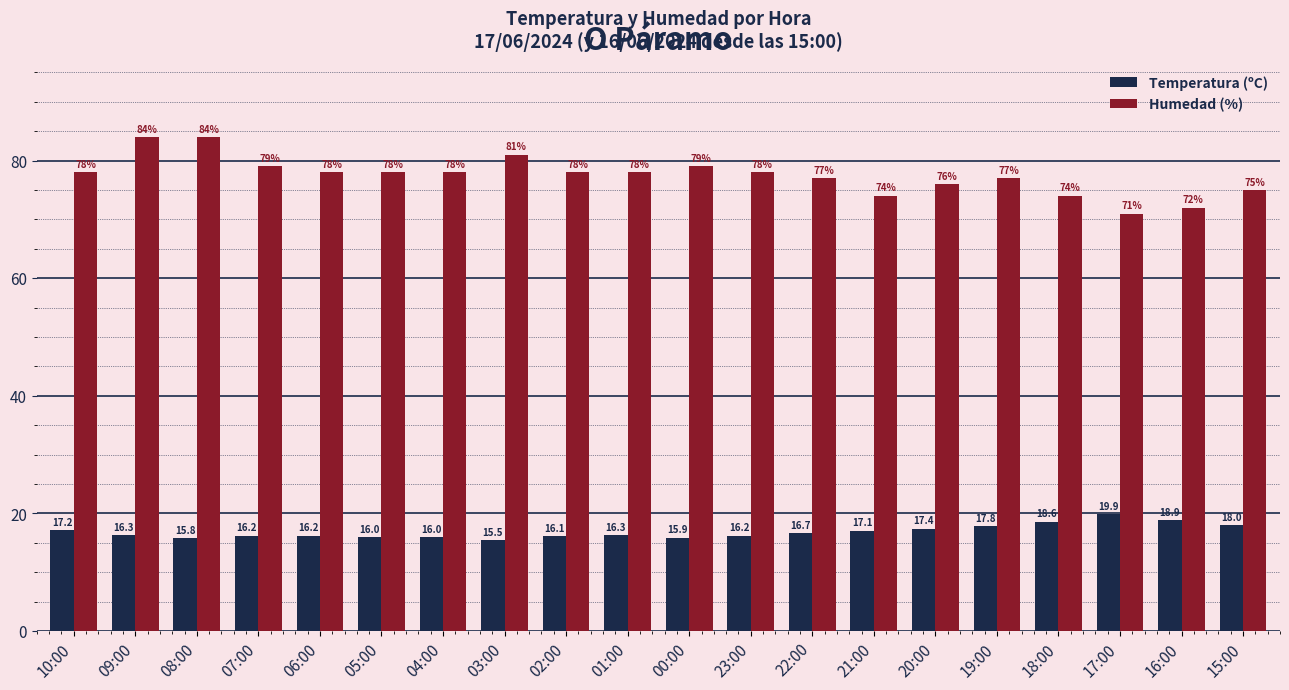

The value of Temperatura (ºC) at 23:00 is 26.3. True or false?

False